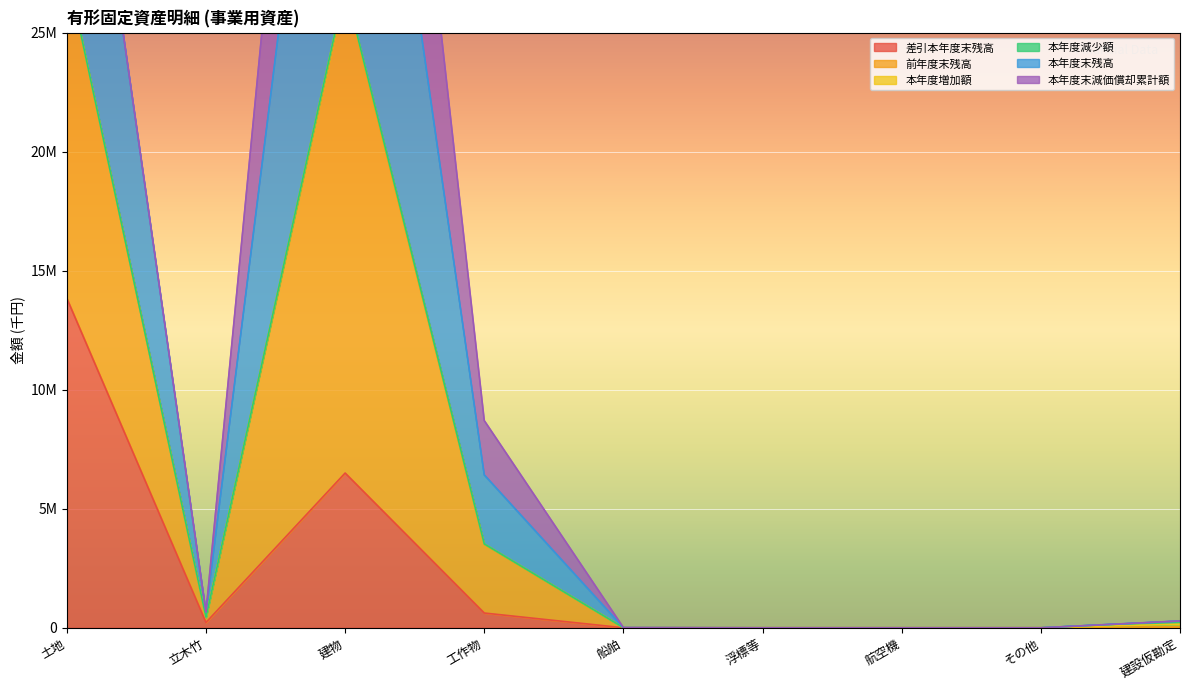

At how many categories does at least one series exceed 59255821?

1